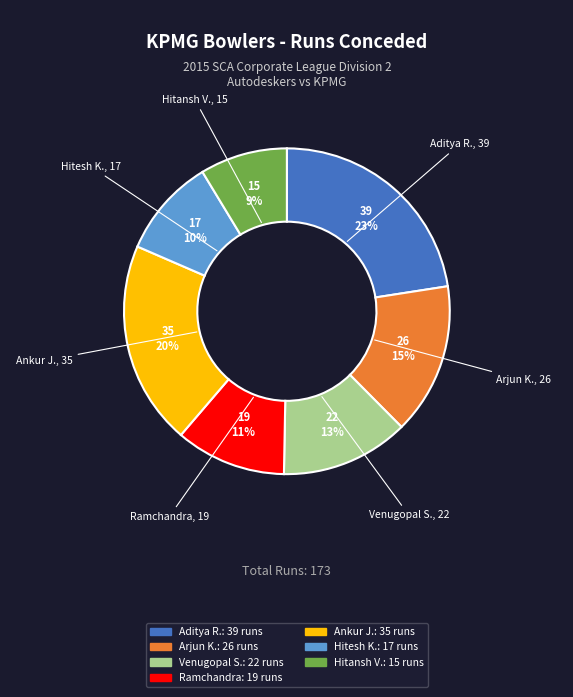

Count the number of slices in the pie.

7